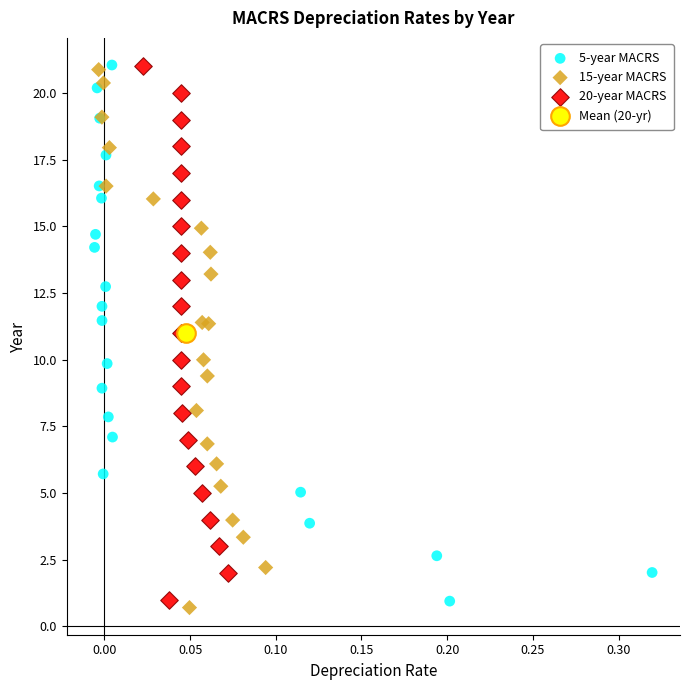

Which series contains the lowest Y value?

15-year MACRS